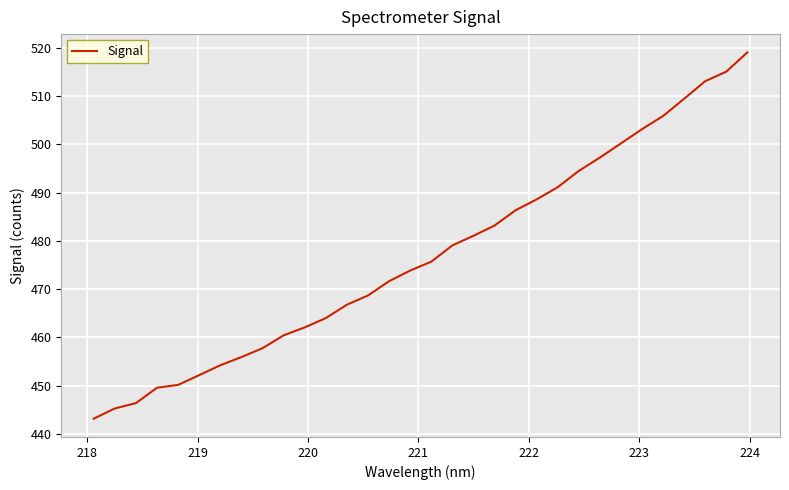

What is the difference between the maximum and minimum values?

75.9